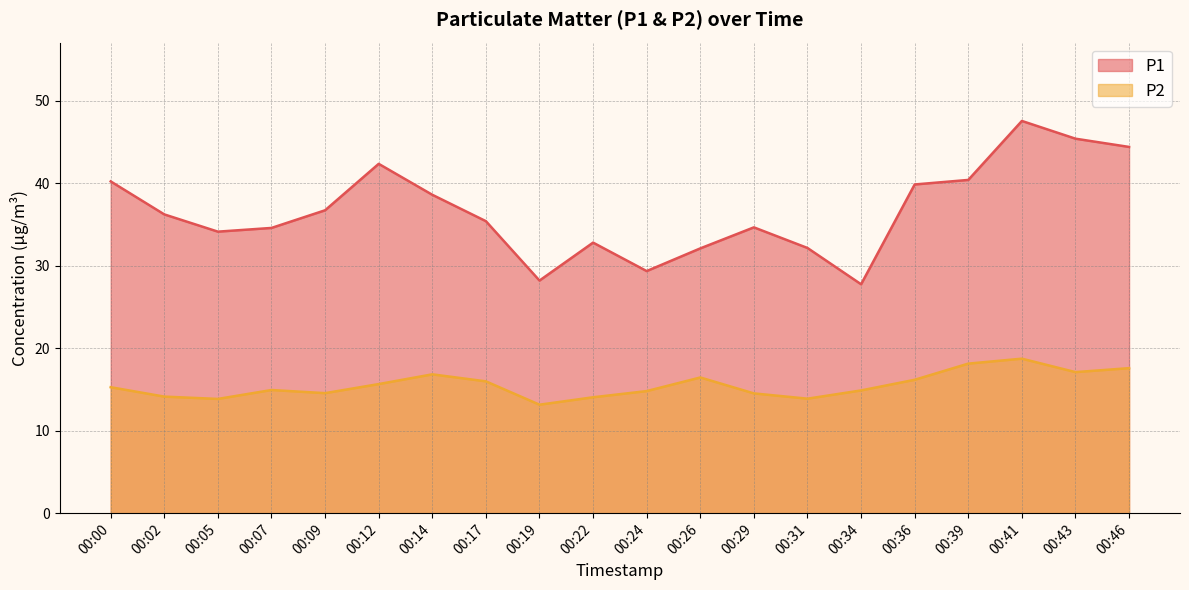

The P2 series shows 13.2 at 00:19. True or false?

True